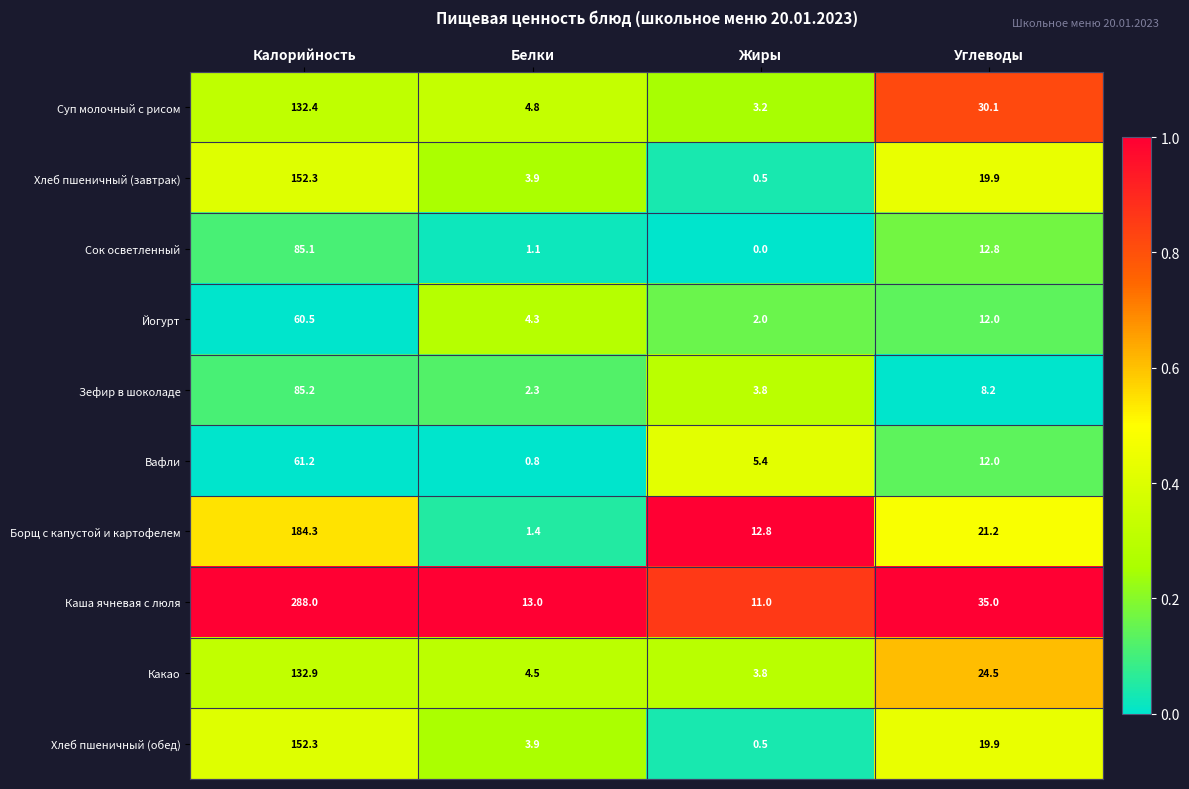

True or false: Сок осветленный has a value of 1.1 at Белки.

True